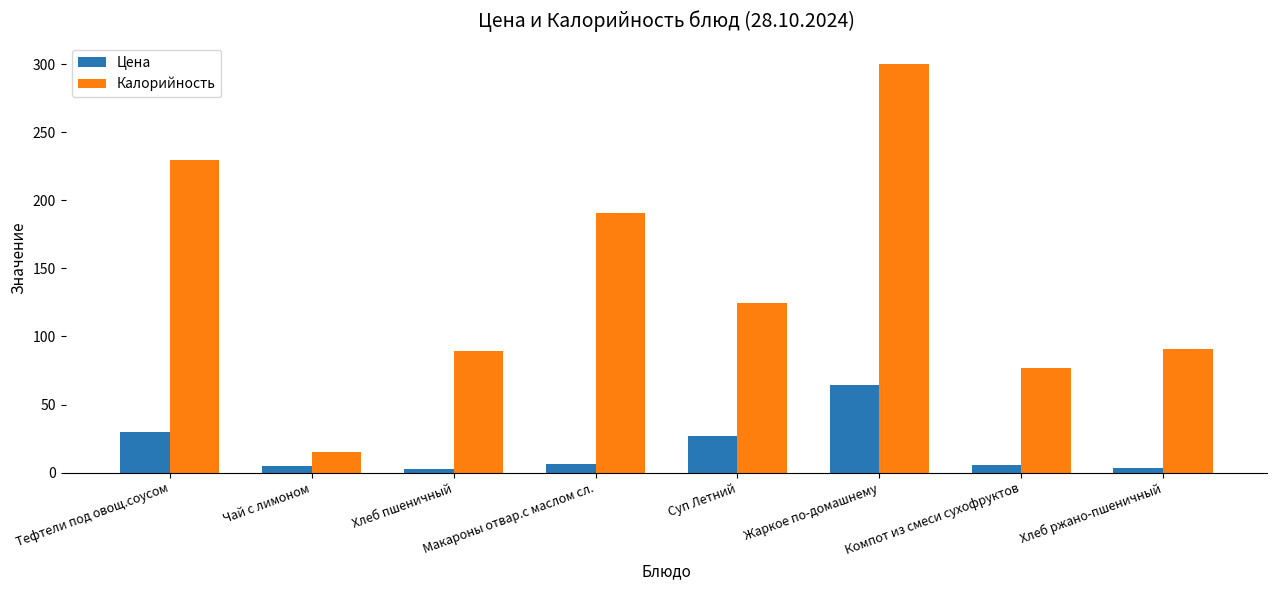

What is the label of the 2nd bar from the right?

Компот из смеси сухофруктов